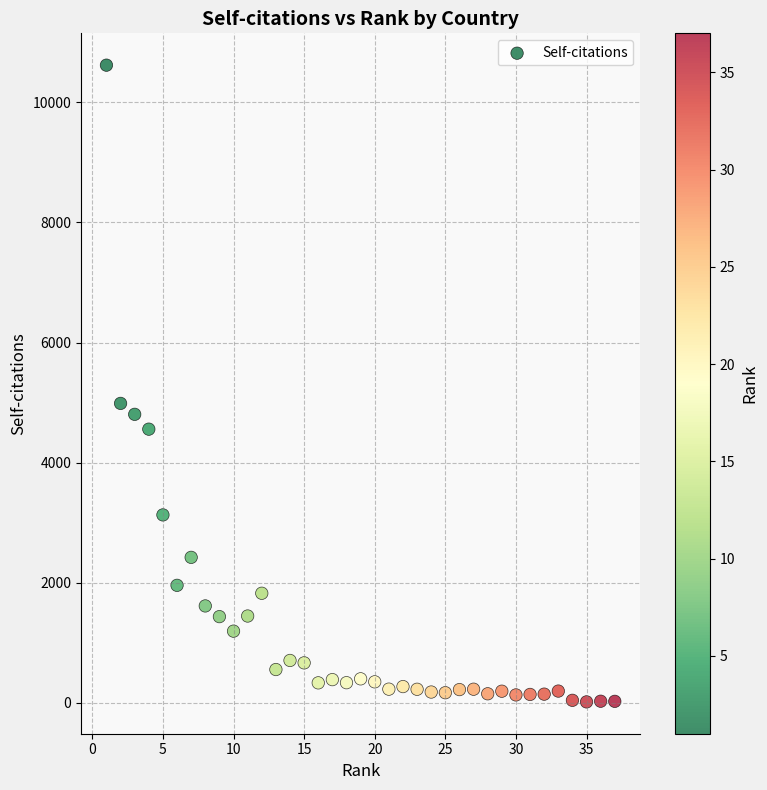

What Y value in the scatter plot is closest to 5317?

4986